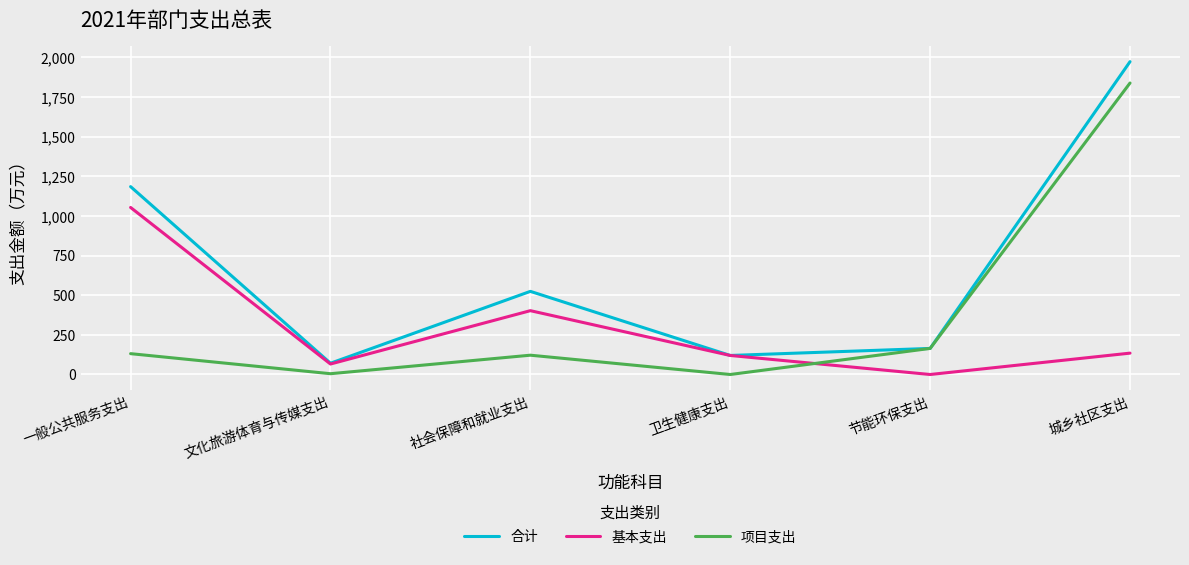

Count the number of data series in this chart.

3